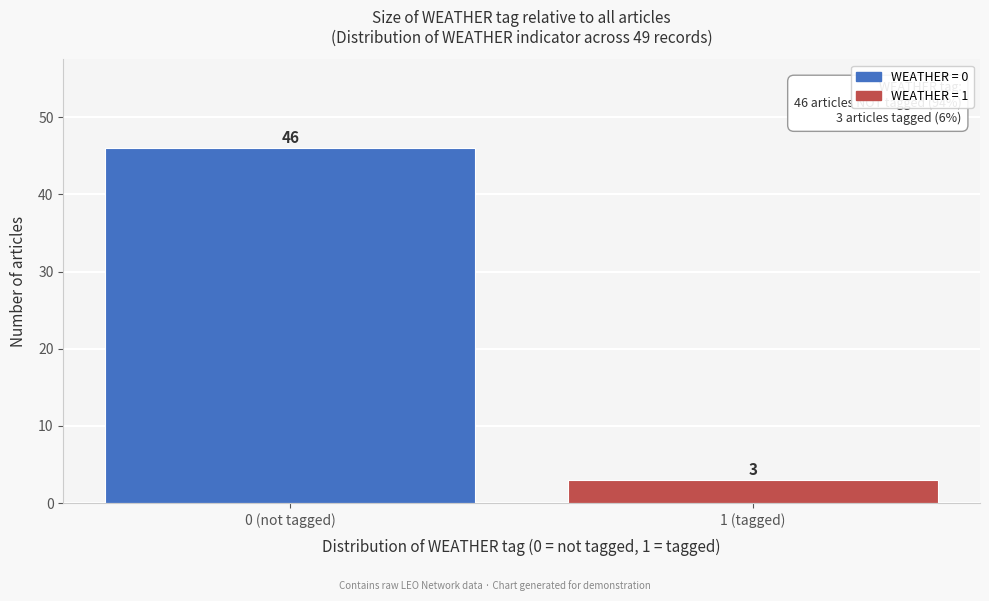

Reading left to right, transcribe all the data shown in this chart.

0 (not tagged)=46	1 (tagged)=3